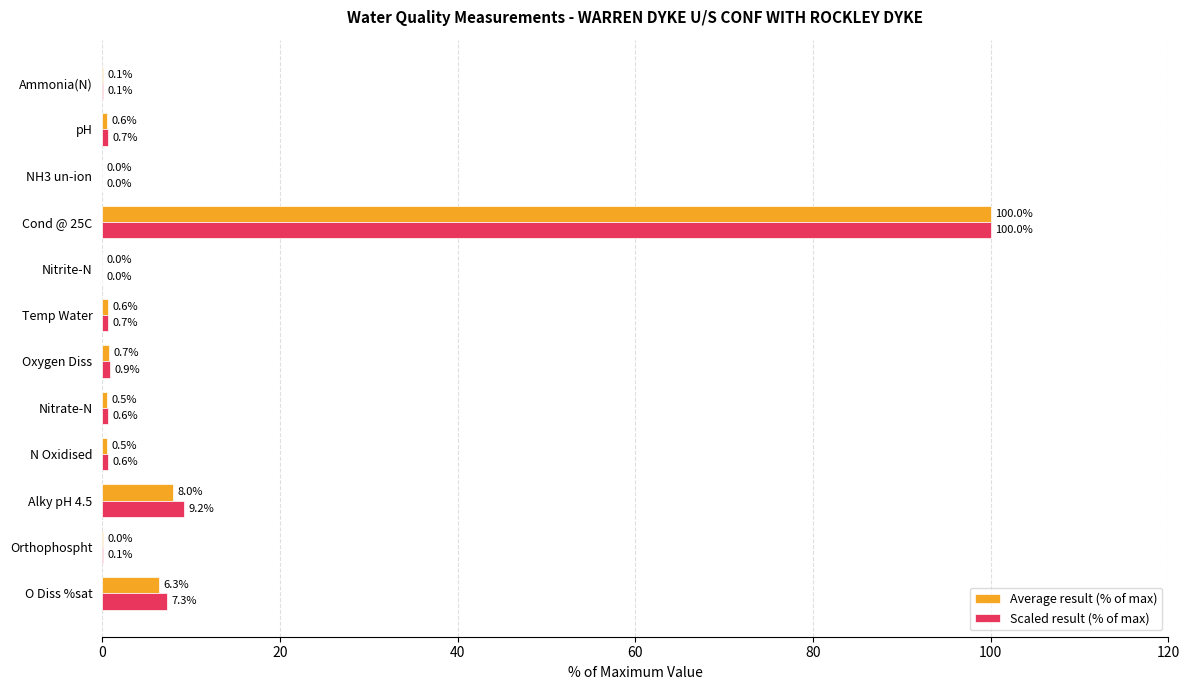

True or false: Scaled result (% of max) has a value of 0.1 at Ammonia(N).

True